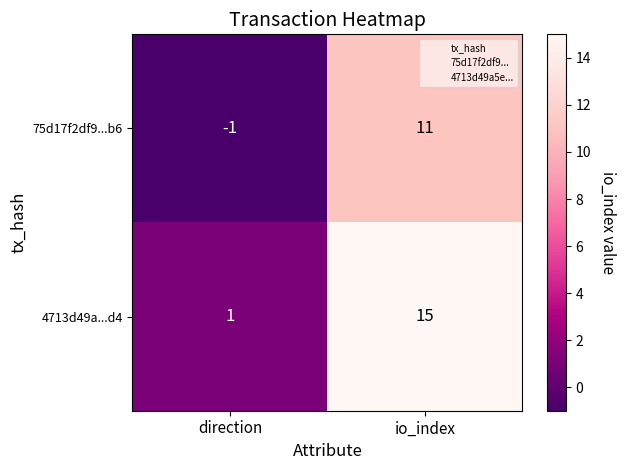

How many values in the 75d17f2df9...b6 series are below 11?

1